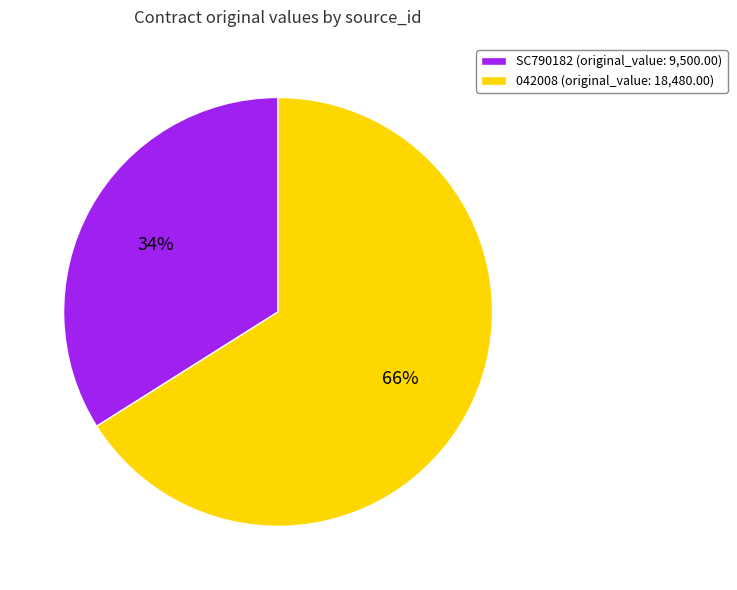

Rank the categories by value from lowest to highest.

SC790182, 042008